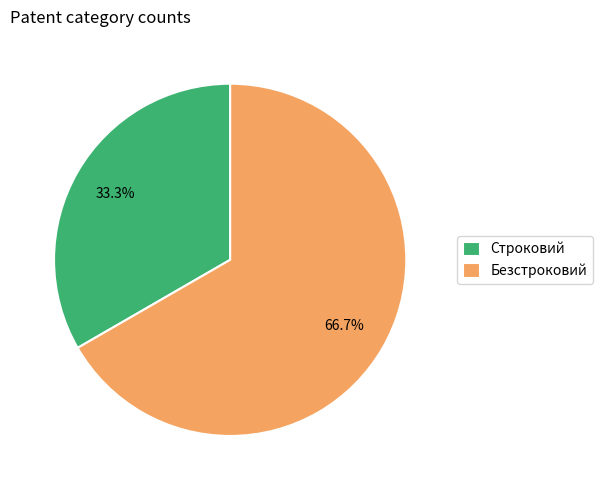

To the nearest percent, what percentage of the pie is Строковий?

33%